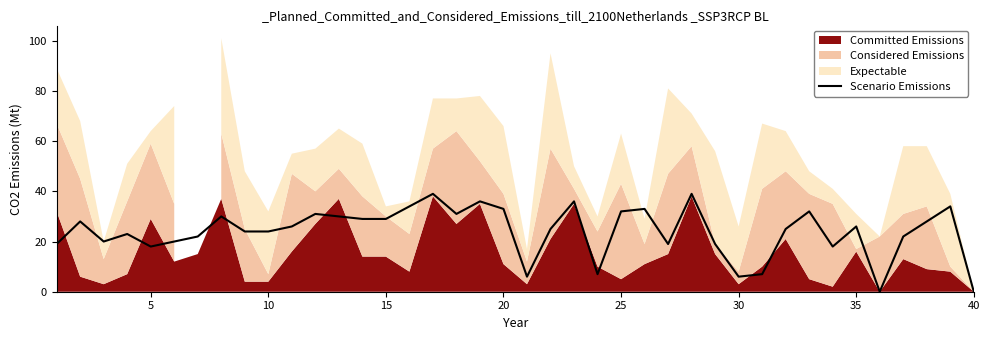

Reading left to right, what are all the values shown in this chart?

19	28	20	23	18	20	22	30	24	24	26	31	30	29	29	34	39	31	36	33	6	25	36	7	32	33	19	39	19	6	7	25	32	18	26	0	22	28	34	0